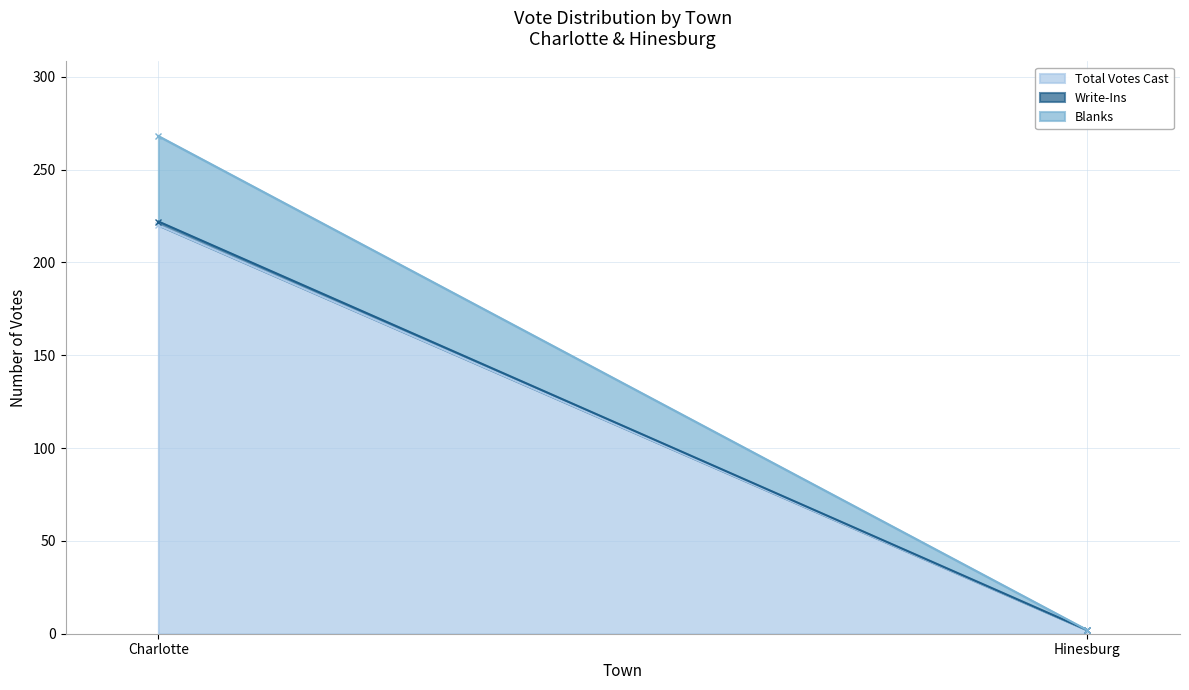

What is the total value across all series at Hinesburg?

2